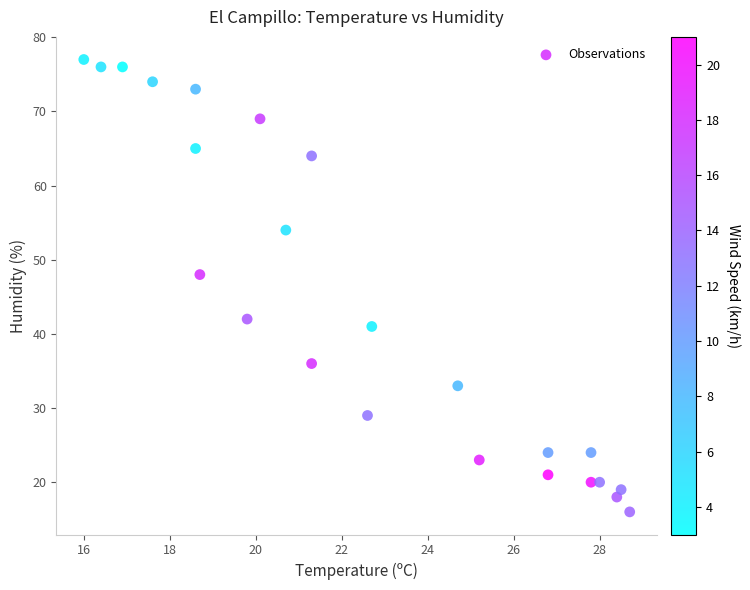

What is the range of Y values (max minus min)?

61